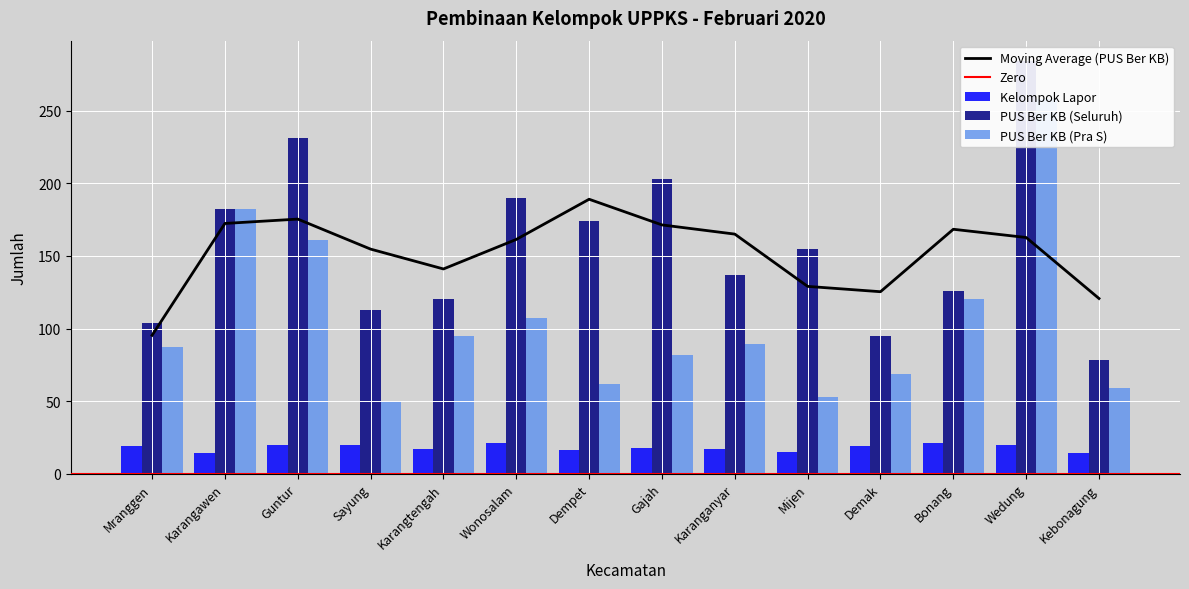

The PUS Ber KB (Seluruh) series shows 137 at Karanganyar. True or false?

True